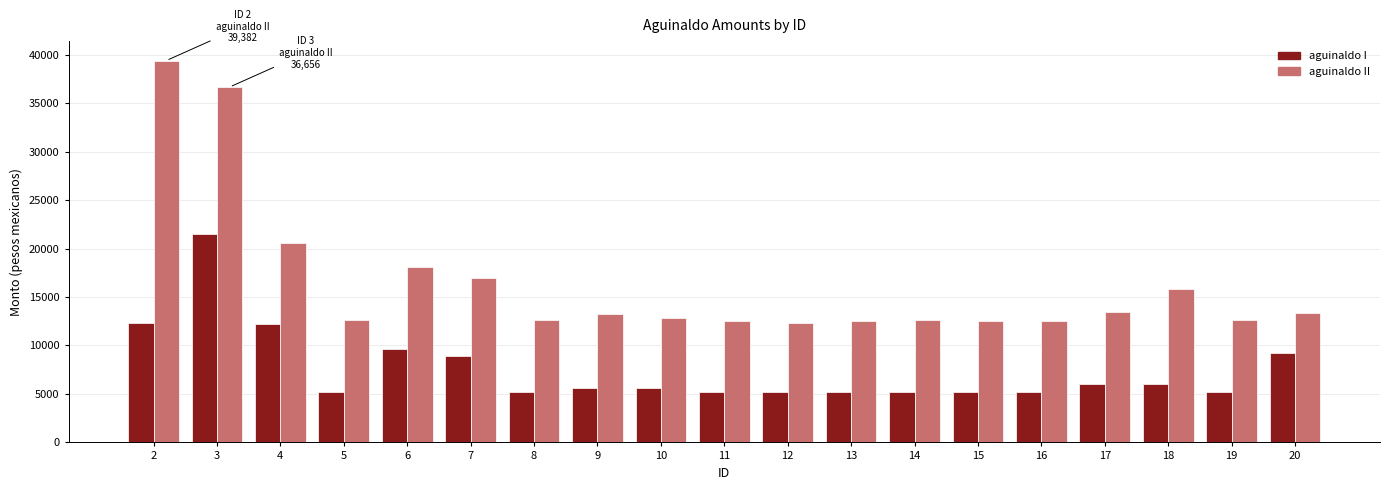

At which label does aguinaldo II first exceed 12861?

2